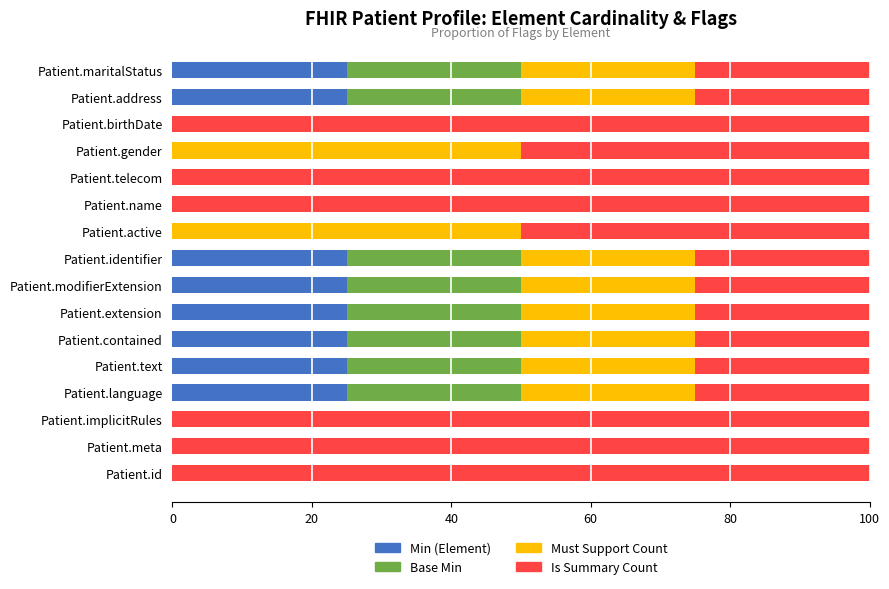

Is it true that Min (Element) equals 0 at Patient.telecom?

True